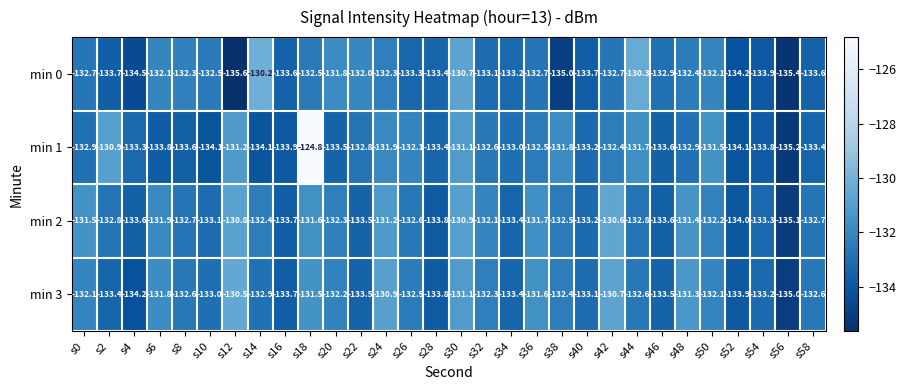

What is the sum of the min 1 values at s34 and s24?

-264.9